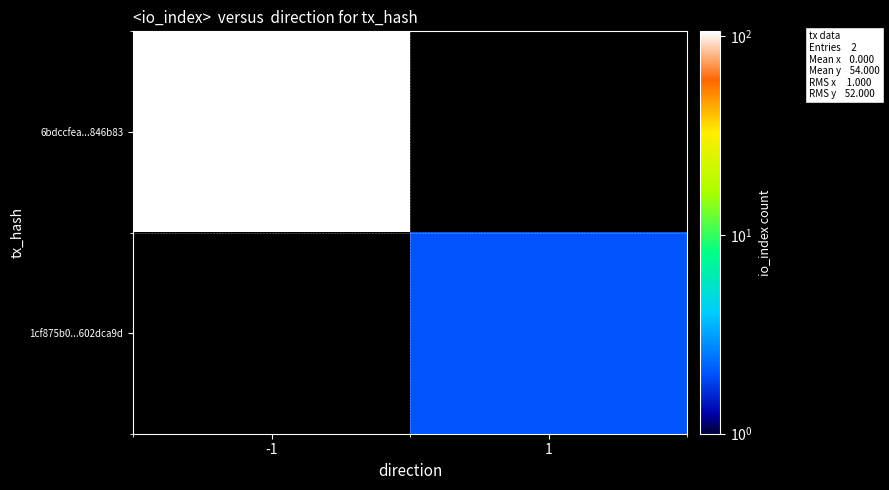

Rank the series by their maximum value, from highest to lowest.

6bdccfea...846b83, 1cf875b0...602dca9d